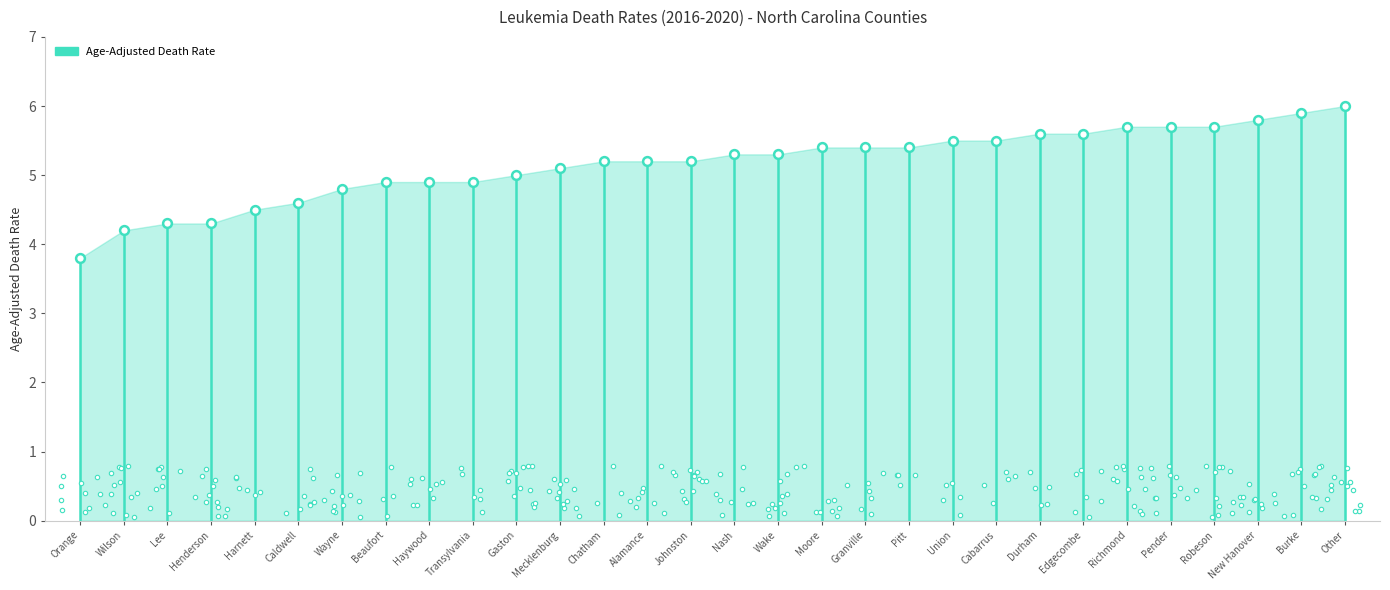

Between Nash and Wake, which is larger?

Nash